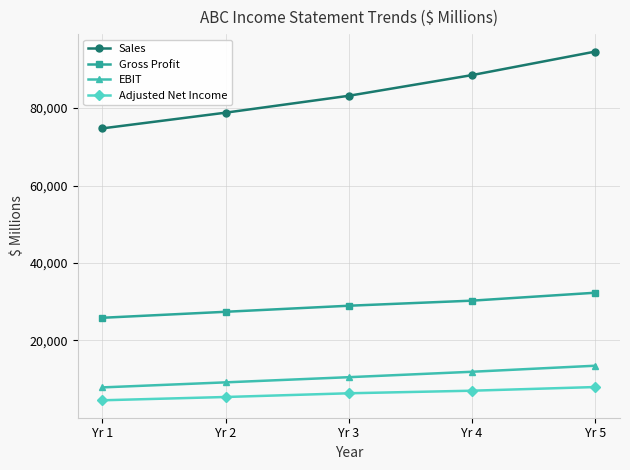

Which series has the largest range (max minus min)?

Sales